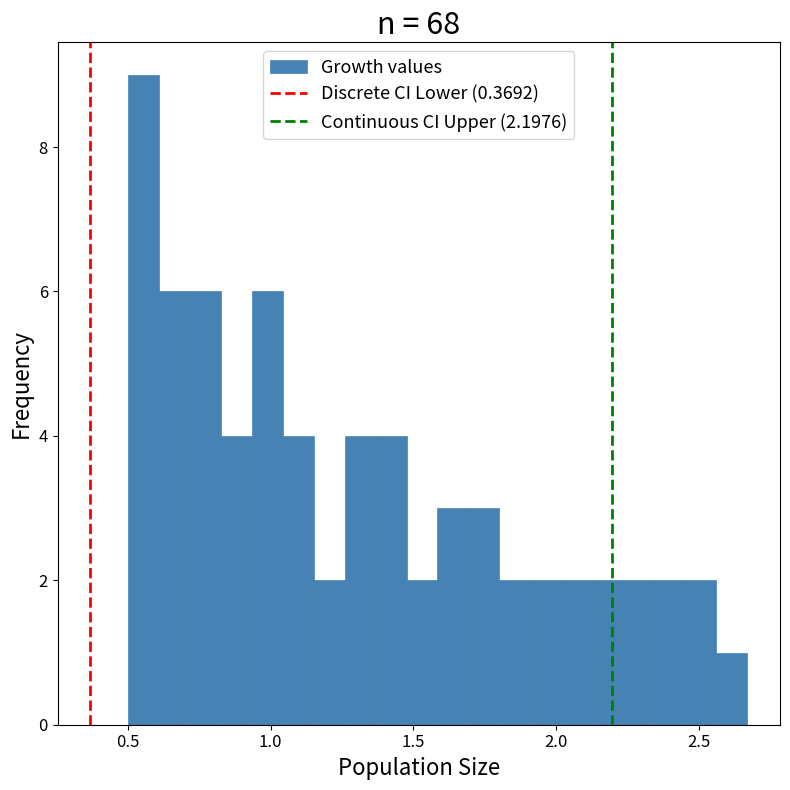

Around what value on the x-axis is the tallest bar? Give the approximate position of its centre, as read against the axis.

0.55